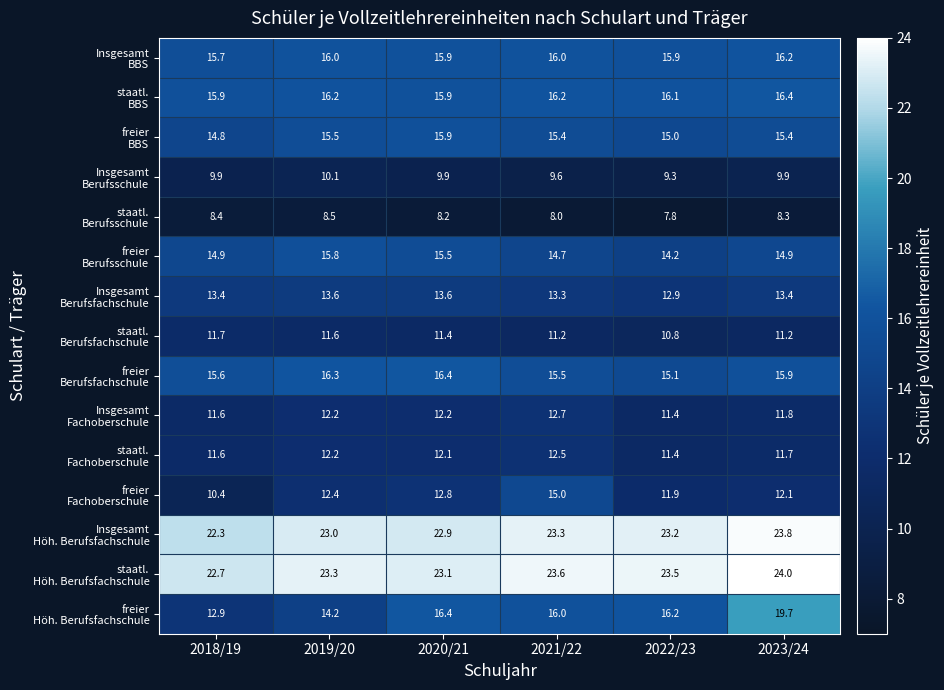

What is the total value across all series at 2019/20?

220.9